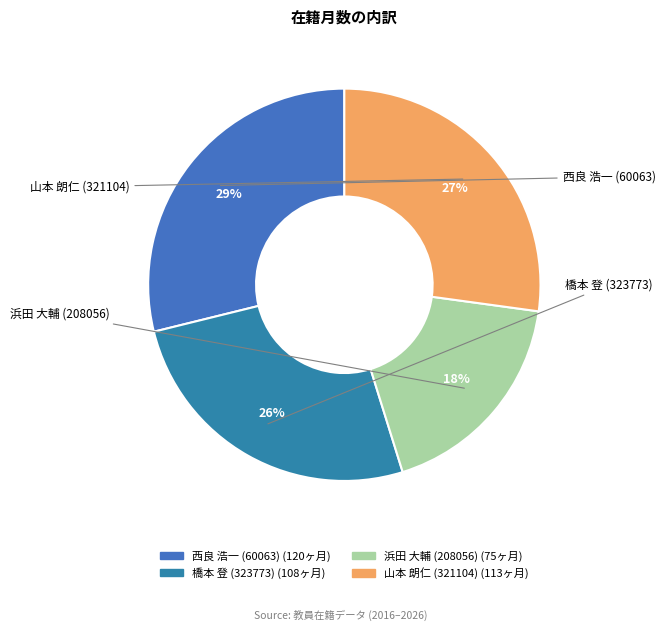

True or false: 橋本 登 (323773) accounts for 26% of the total.

True